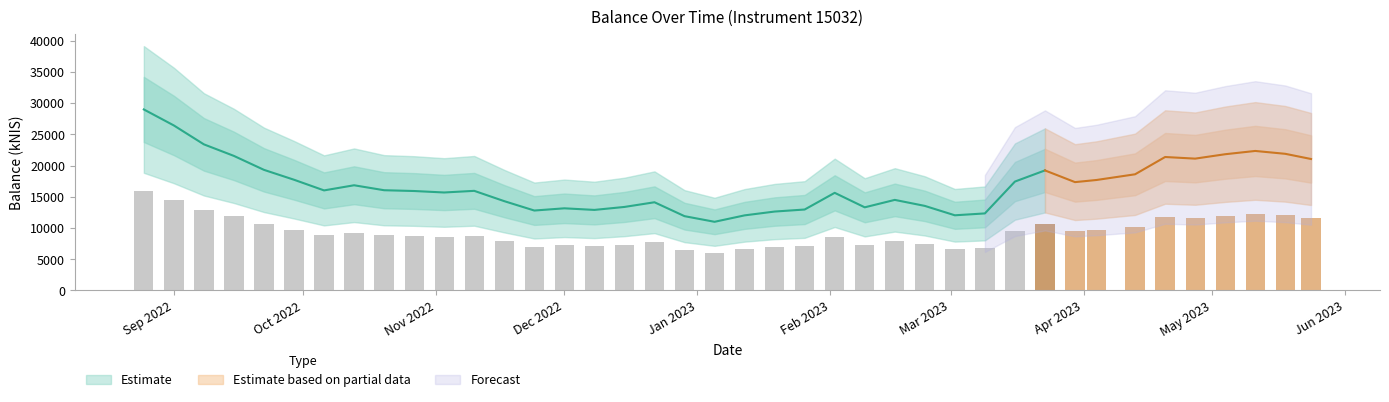

How many bars are there in total?

40